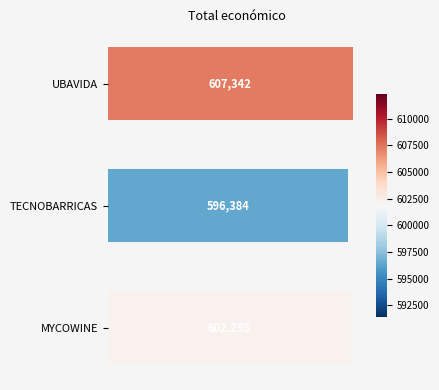

Rank the categories by value from lowest to highest.

TECNOBARRICAS, MYCOWINE, UBAVIDA